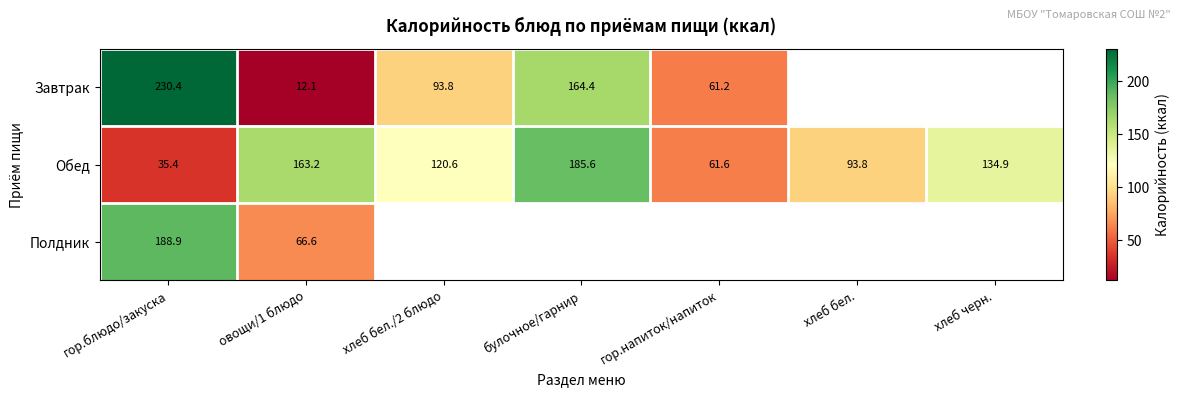

At овощи/1 блюдо, list the series in order from largest to smallest.

Обед, Полдник, Завтрак